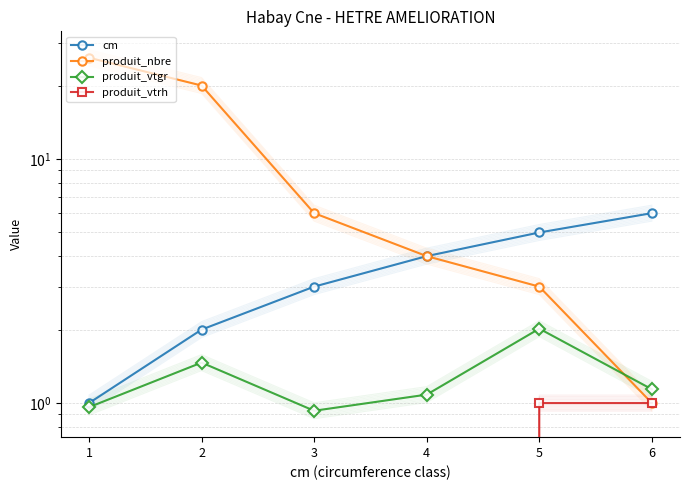

Reading left to right, list all the values displayed in this chart.

cm: 1=1.0	2=2.0	3=3.0	4=4.0	5=5.0	6=6.0
produit_nbre: 1=26.0	2=20.0	3=6.0	4=4.0	5=3.0	6=1.0
produit_vtgr: 1=1.0	2=1.5	3=0.9	4=1.1	5=2.0	6=1.1
produit_vtrh: 1=0.0	2=0.0	3=0.0	4=0.0	5=1.0	6=1.0